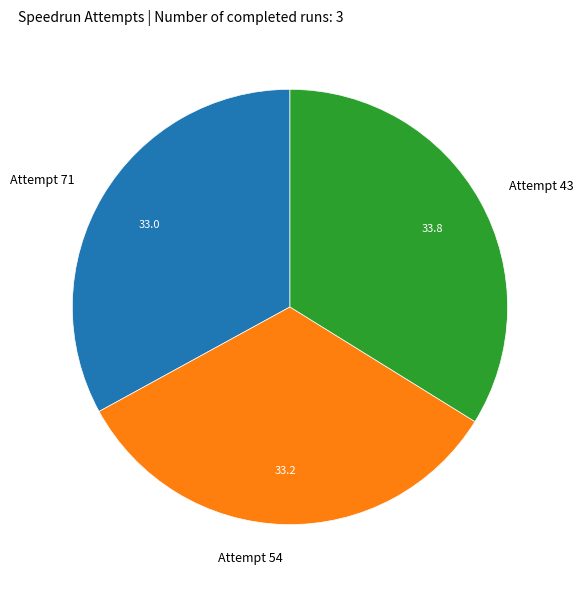

What is the ratio of the value at Attempt 43 to the value at Attempt 54?

1.0